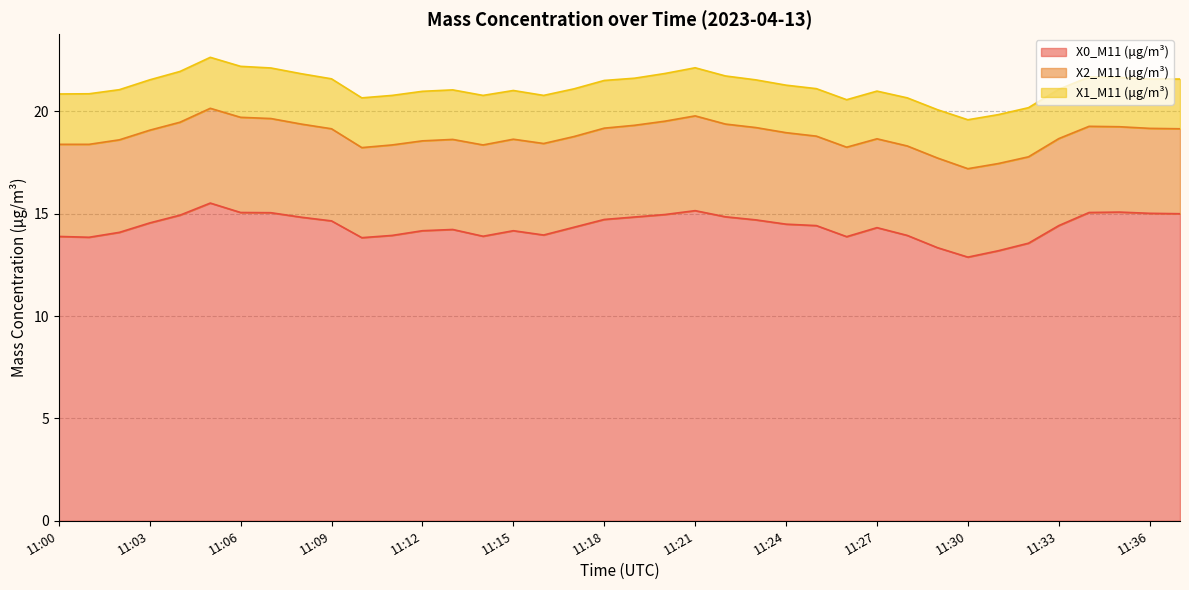

What is the difference between the second highest and second lowest values in the X2_M11 (μg/m³) series?

0.5